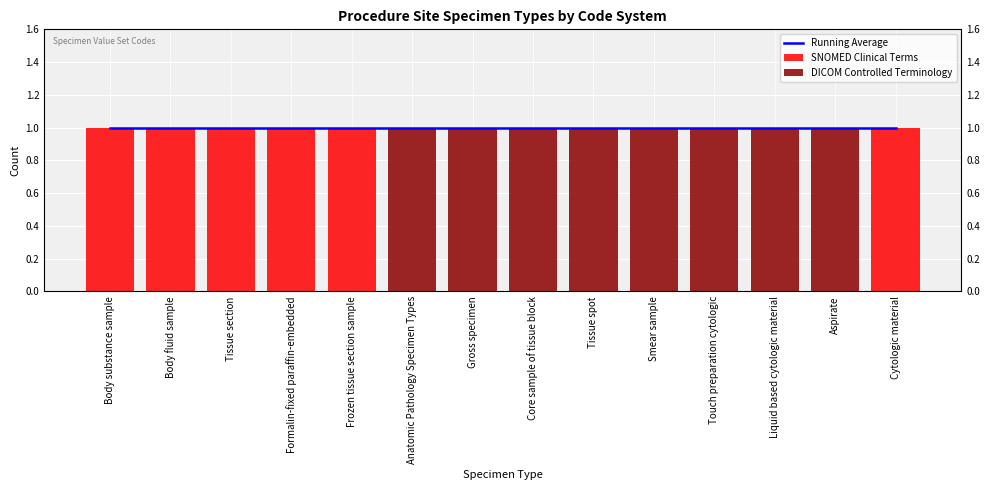

Reading right to left, what are all the values shown in this chart?

Running Average: 1	1	1	1	1	1	1	1	1	1	1	1	1	1
SNOMED Clinical Terms: 1	0	0	0	0	0	0	0	0	1	1	1	1	1
DICOM Controlled Terminology: 0	1	1	1	1	1	1	1	1	0	0	0	0	0